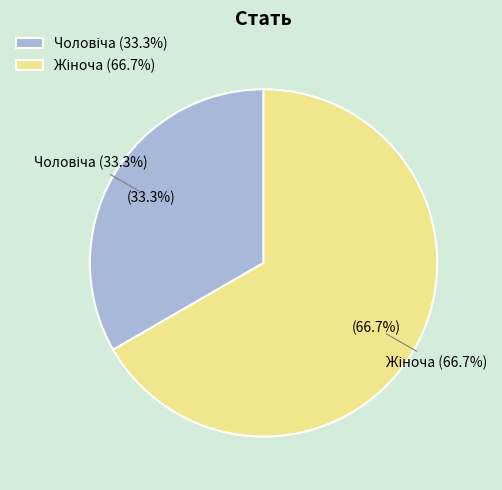

What portion of the pie excludes Жіноча?

33.3%